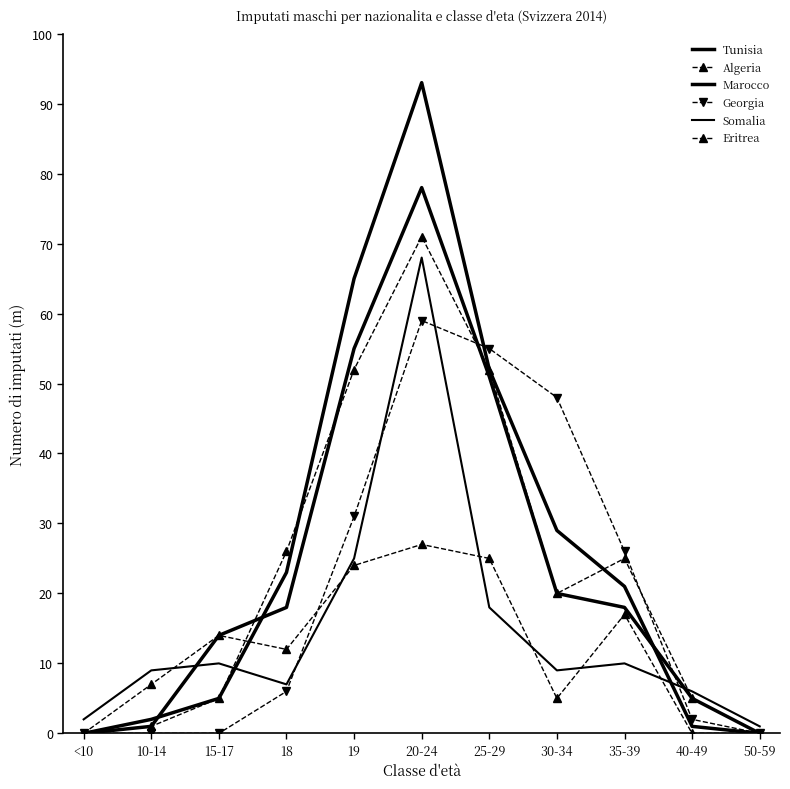

True or false: Tunisia has more than 1 points higher than both neighbors.

False